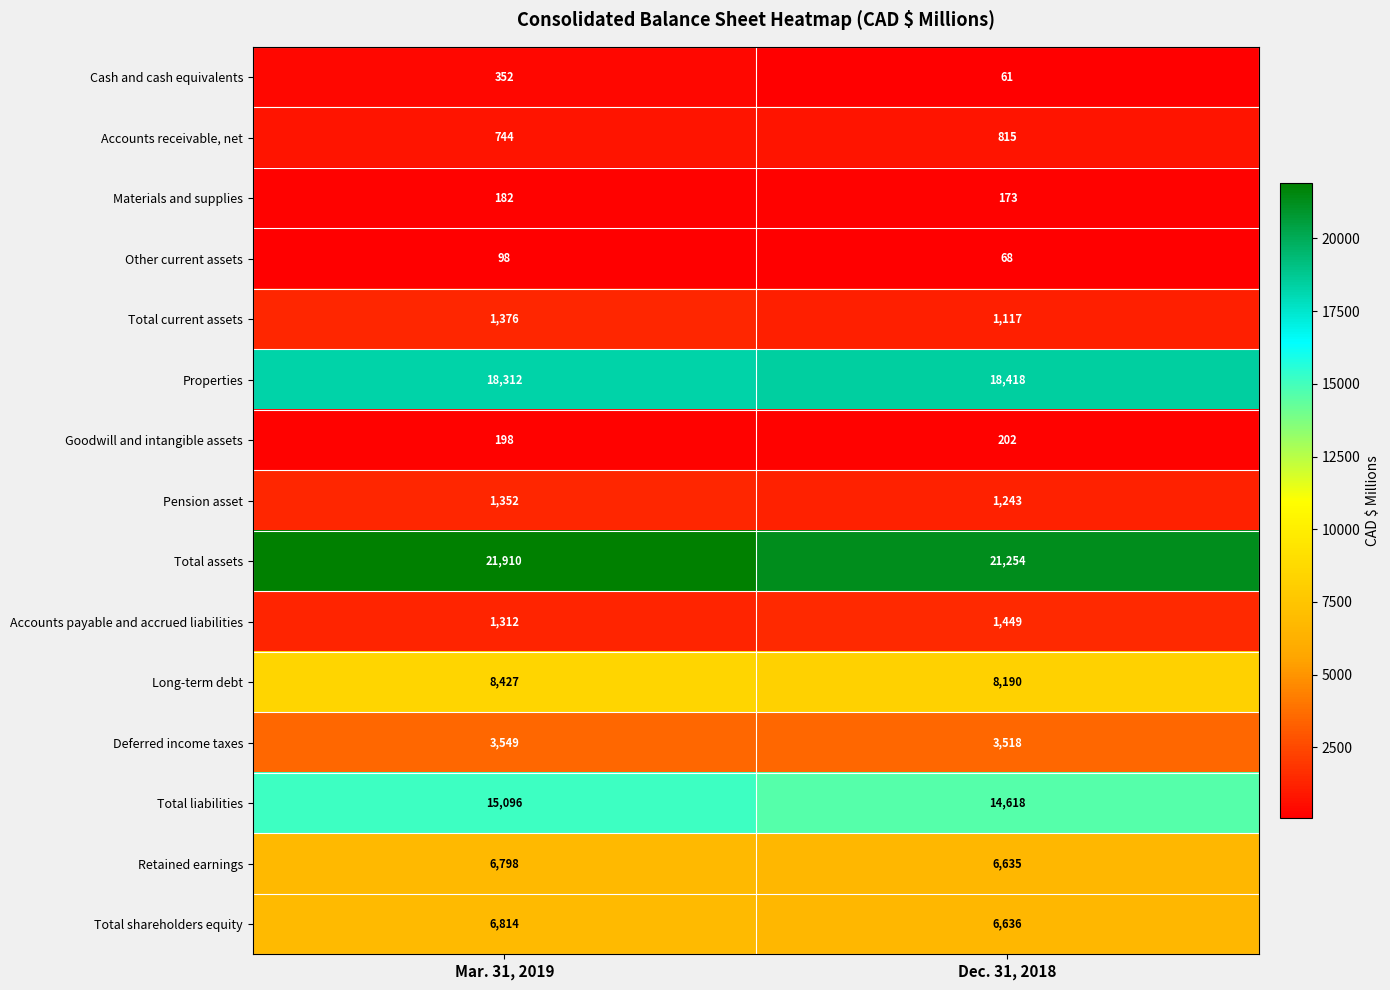

Reading right to left, what are all the values shown in this chart?

Cash and cash equivalents: Dec. 31, 2018=61	Mar. 31, 2019=352
Accounts receivable, net: Dec. 31, 2018=815	Mar. 31, 2019=744
Materials and supplies: Dec. 31, 2018=173	Mar. 31, 2019=182
Other current assets: Dec. 31, 2018=68	Mar. 31, 2019=98
Total current assets: Dec. 31, 2018=1117	Mar. 31, 2019=1376
Properties: Dec. 31, 2018=18418	Mar. 31, 2019=18312
Goodwill and intangible assets: Dec. 31, 2018=202	Mar. 31, 2019=198
Pension asset: Dec. 31, 2018=1243	Mar. 31, 2019=1352
Total assets: Dec. 31, 2018=21254	Mar. 31, 2019=21910
Accounts payable and accrued liabilities: Dec. 31, 2018=1449	Mar. 31, 2019=1312
Long-term debt: Dec. 31, 2018=8190	Mar. 31, 2019=8427
Deferred income taxes: Dec. 31, 2018=3518	Mar. 31, 2019=3549
Total liabilities: Dec. 31, 2018=14618	Mar. 31, 2019=15096
Retained earnings: Dec. 31, 2018=6635	Mar. 31, 2019=6798
Total shareholders equity: Dec. 31, 2018=6636	Mar. 31, 2019=6814